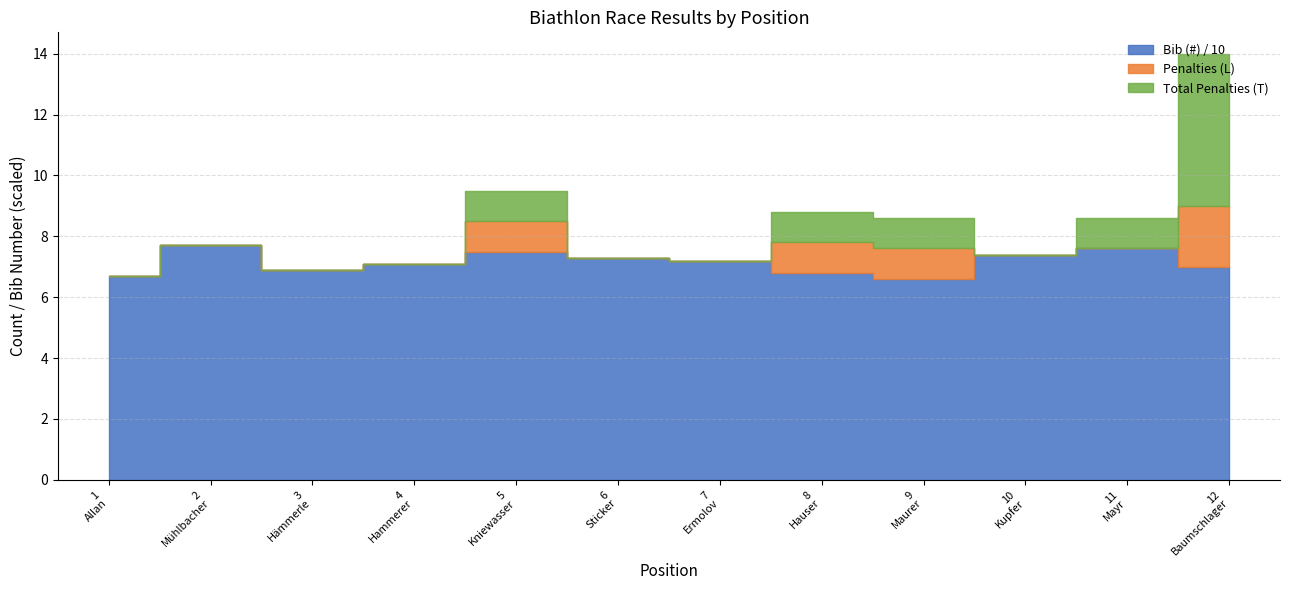

Reading left to right, extract all data points from this chart.

Bib (#): 1=67	2=77	3=69	4=71	5=75	6=73	7=72	8=68	9=66	10=74	11=76	12=70
Penalties (L): 1=0	2=0	3=0	4=0	5=1	6=0	7=0	8=1	9=1	10=0	11=0	12=2
Shoot (T): 1=0	2=0	3=0	4=0	5=1	6=0	7=0	8=1	9=1	10=0	11=1	12=5